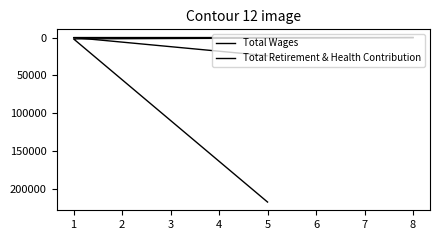

Which category has the lowest value in the Total Wages series?

8